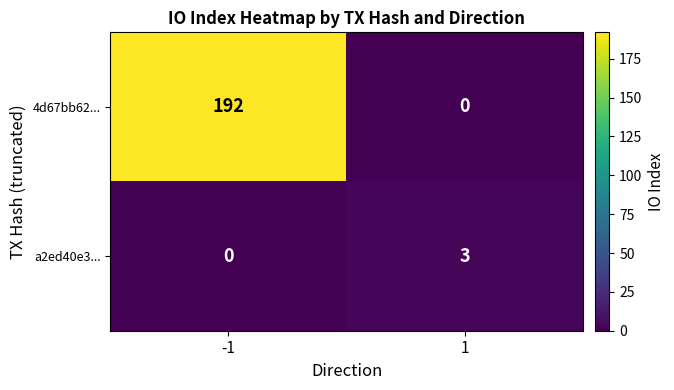

What is the sum of all a2ed40e3... values?

3